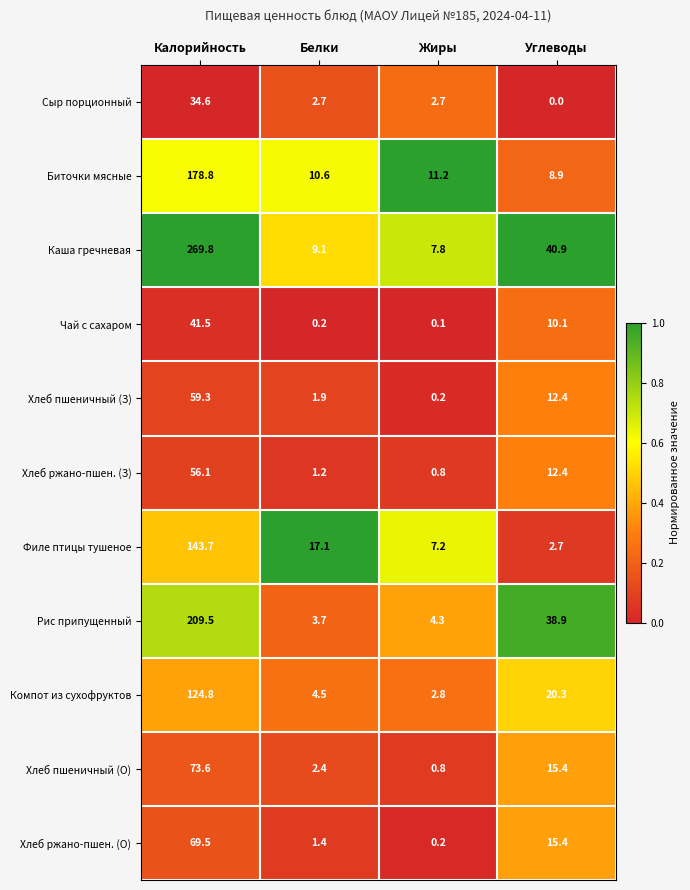

Where is Биточки мясные nearest to the value 93?

Жиры